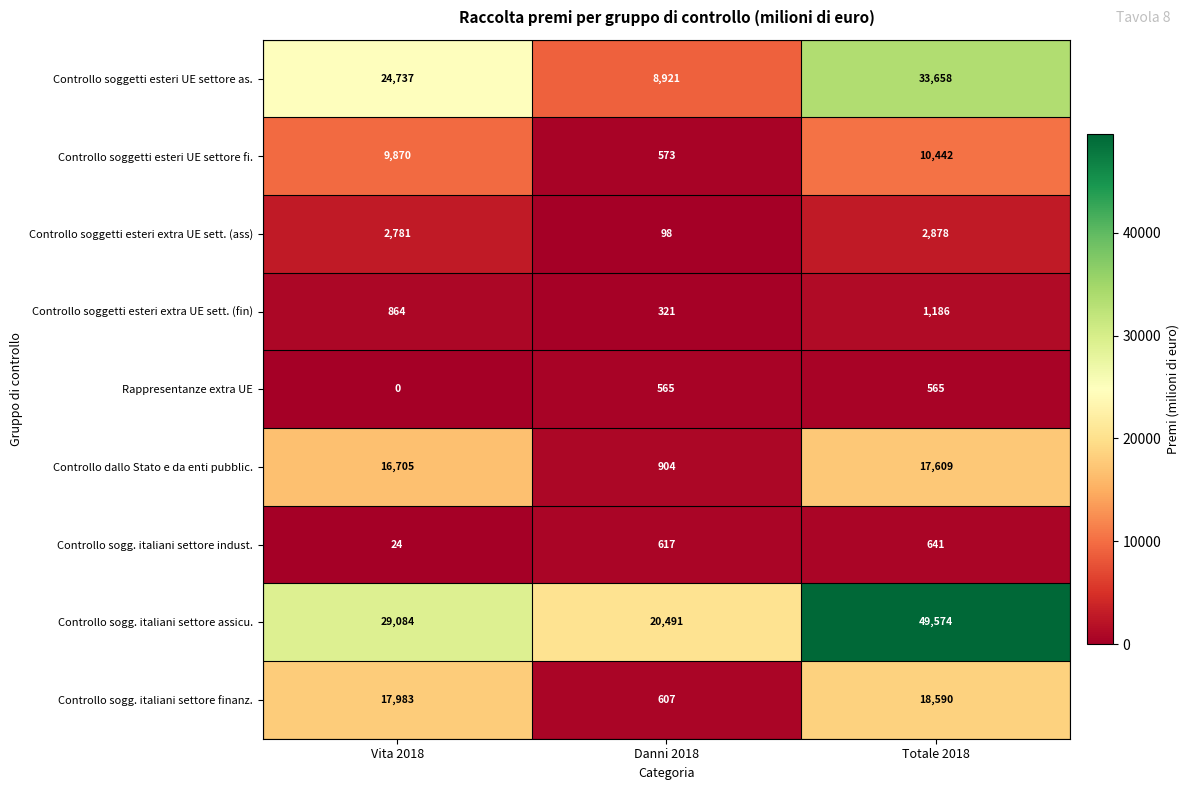

At which label does Controllo soggetti esteri UE settore as. reach its peak?

Totale 2018